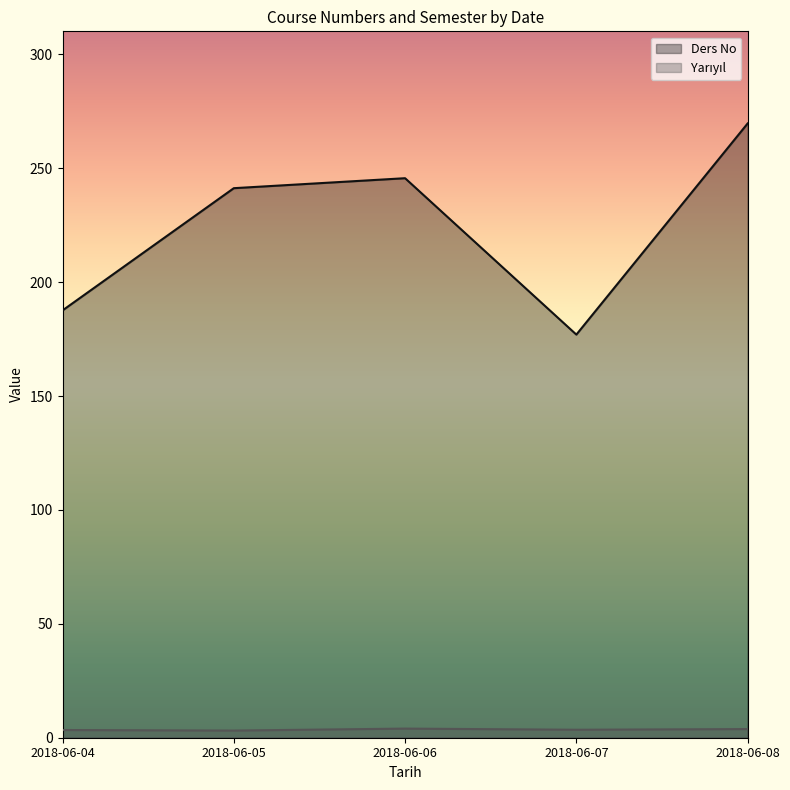

At which category is the sum across all series the highest?

2018-06-08